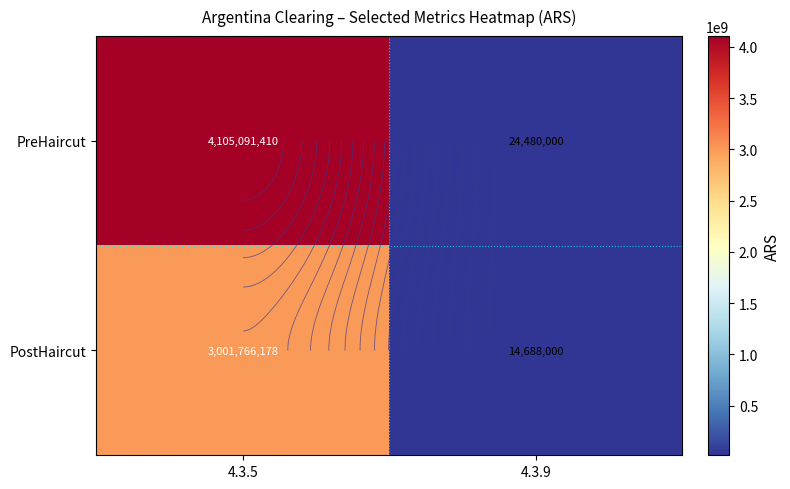

What is the maximum value for PostHaircut?

3001766178.0